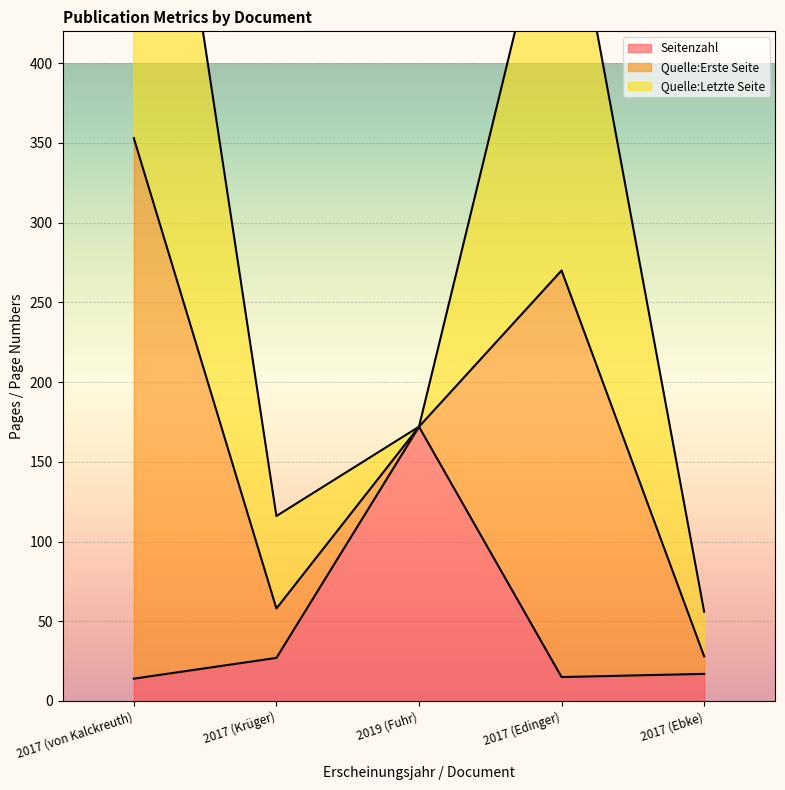

Where does the Quelle:Erste Seite series first go above 172?

2017 (von Kalckreuth)